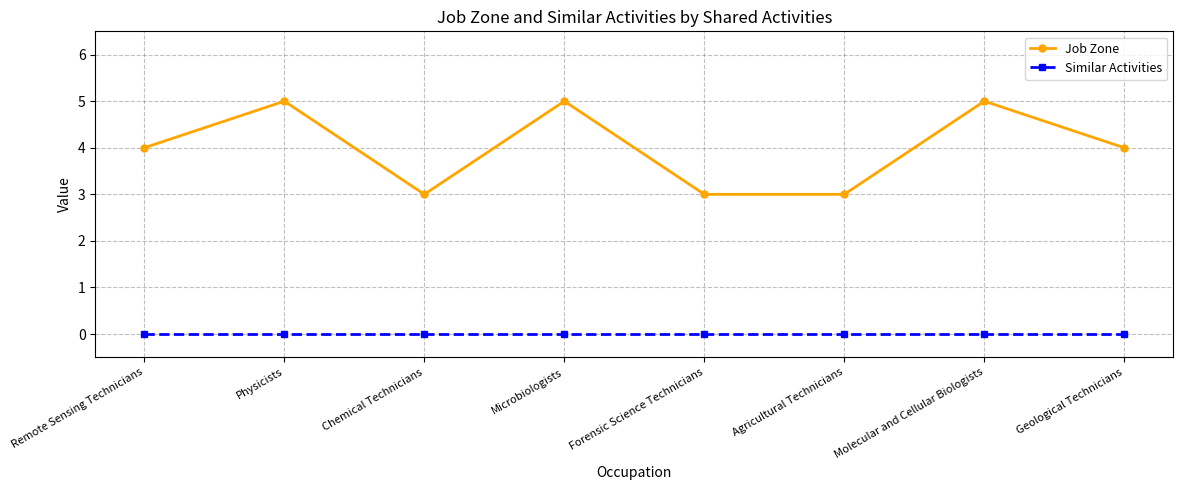

True or false: Job Zone and Similar Activities intersect in this chart.

False